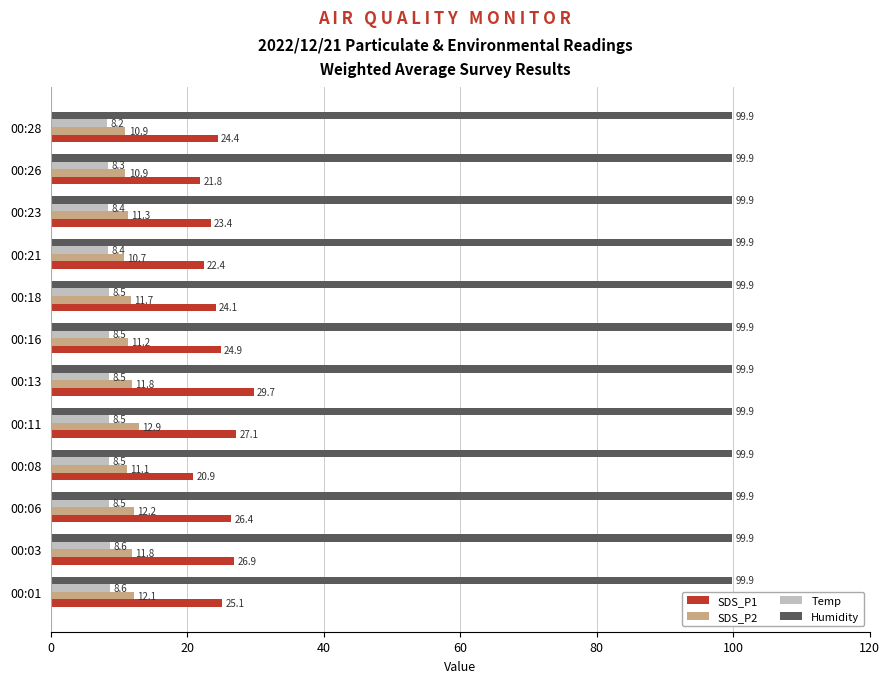

What is the smallest value displayed?

8.2